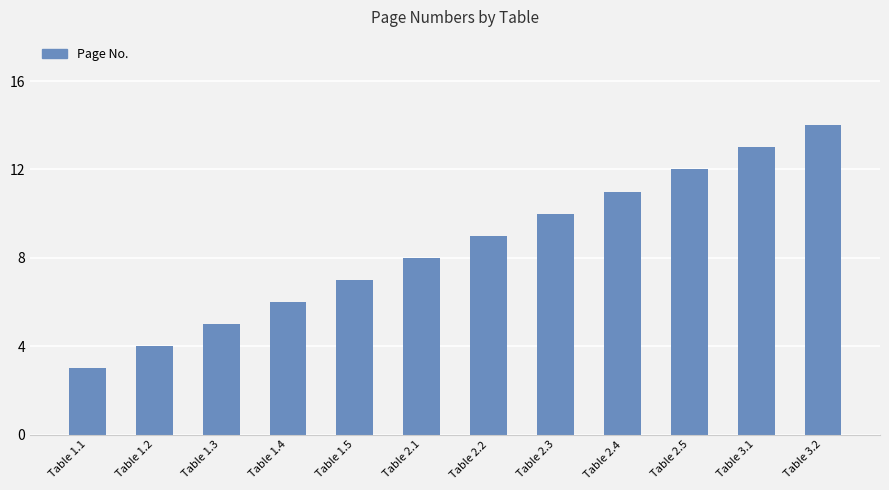

True or false: the data shows 20 at Table 3.2.

False